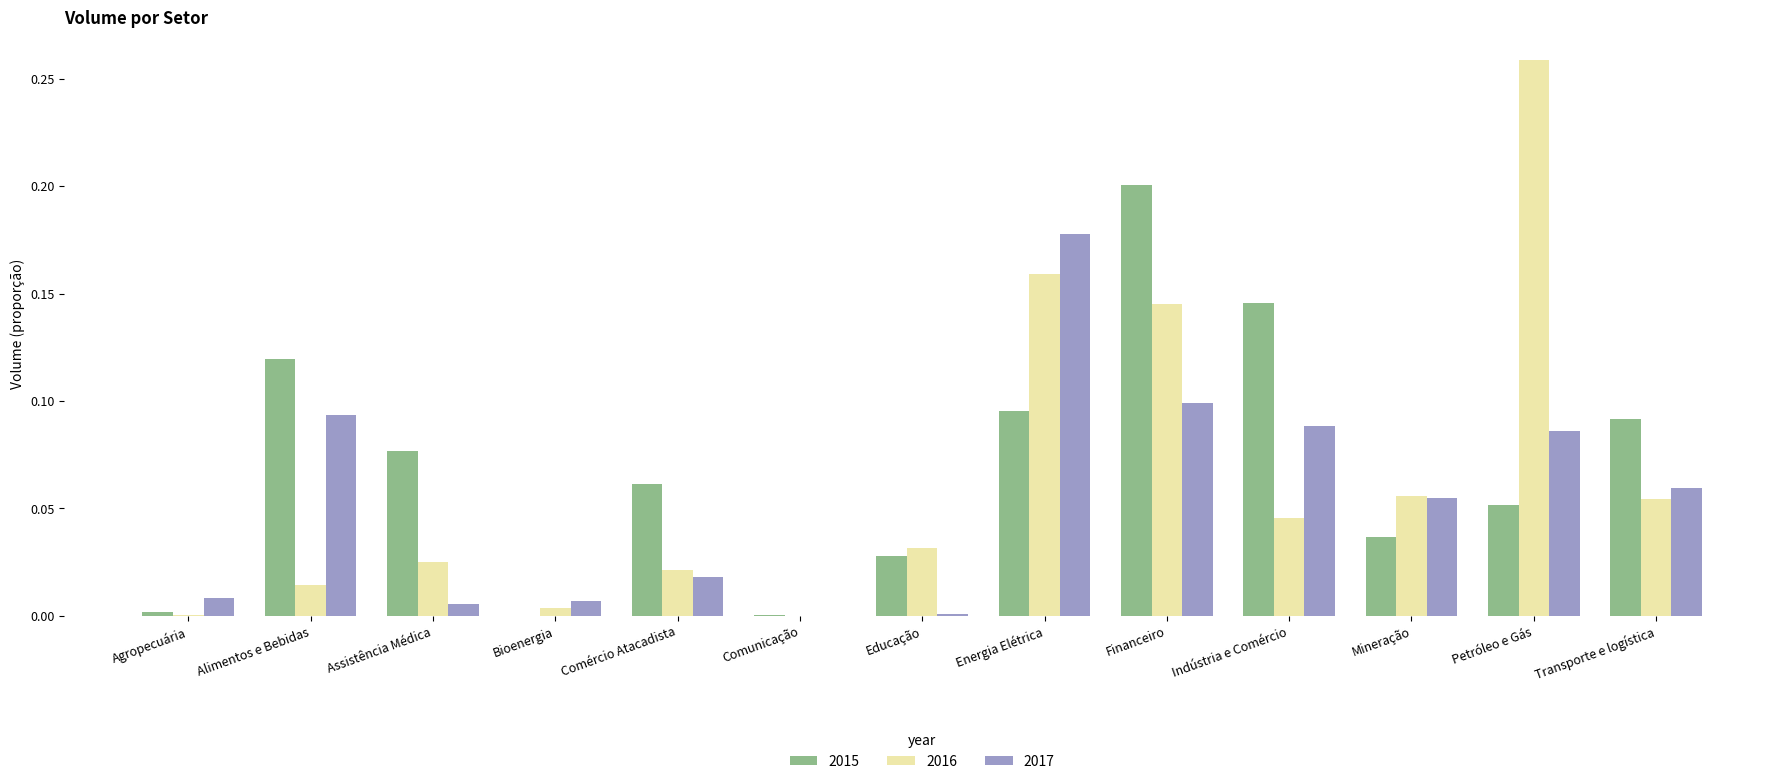

The value of 2015 at Transporte e logística is 0.1. True or false?

True